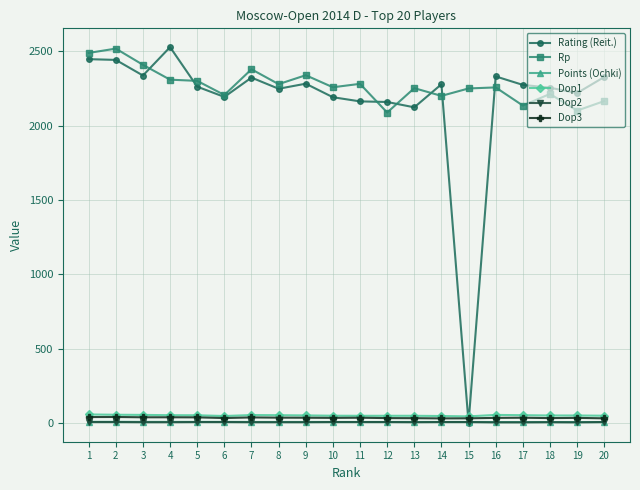

Is this an area chart (filled region under the line)?

No